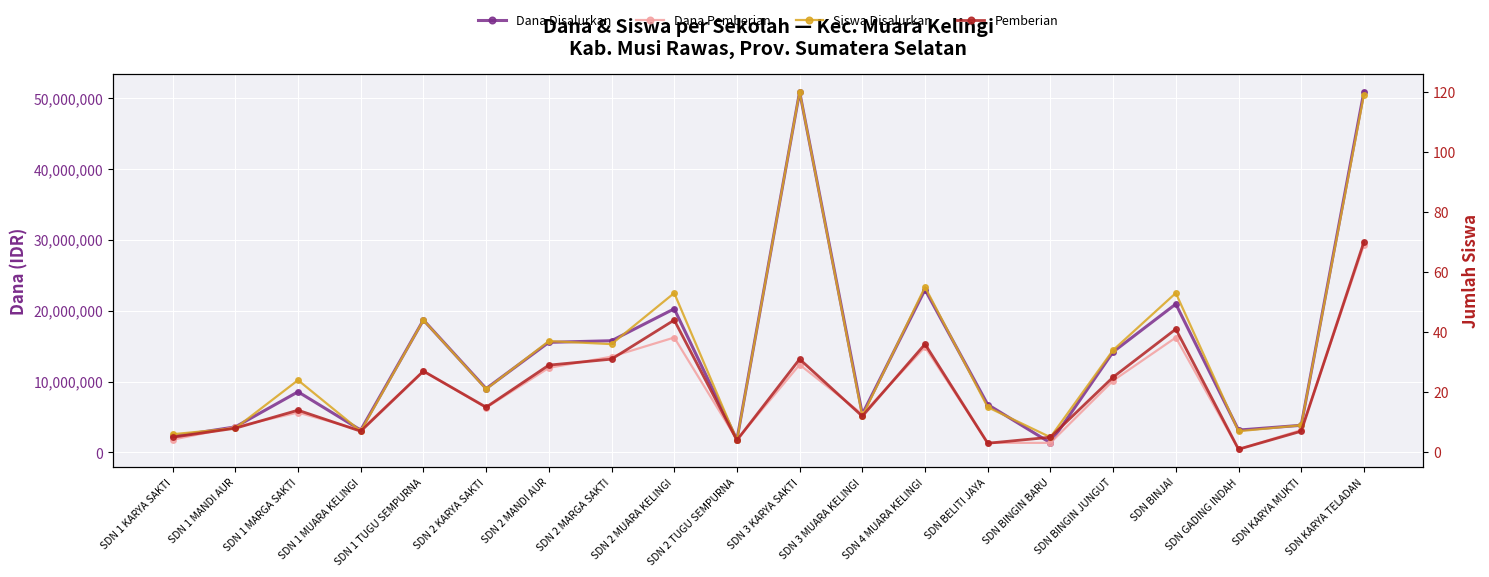

At which category is the sum across all series the highest?

SDN KARYA TELADAN